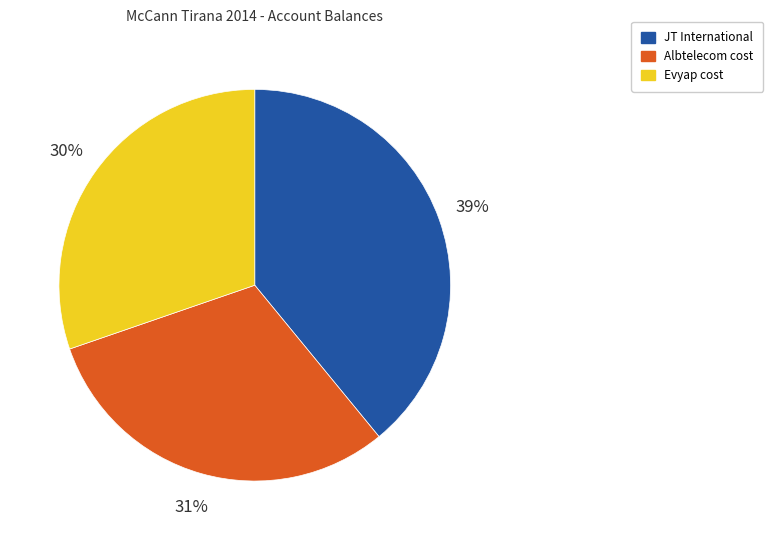

Combined, do JT International and Evyap cost account for over 50%?

Yes